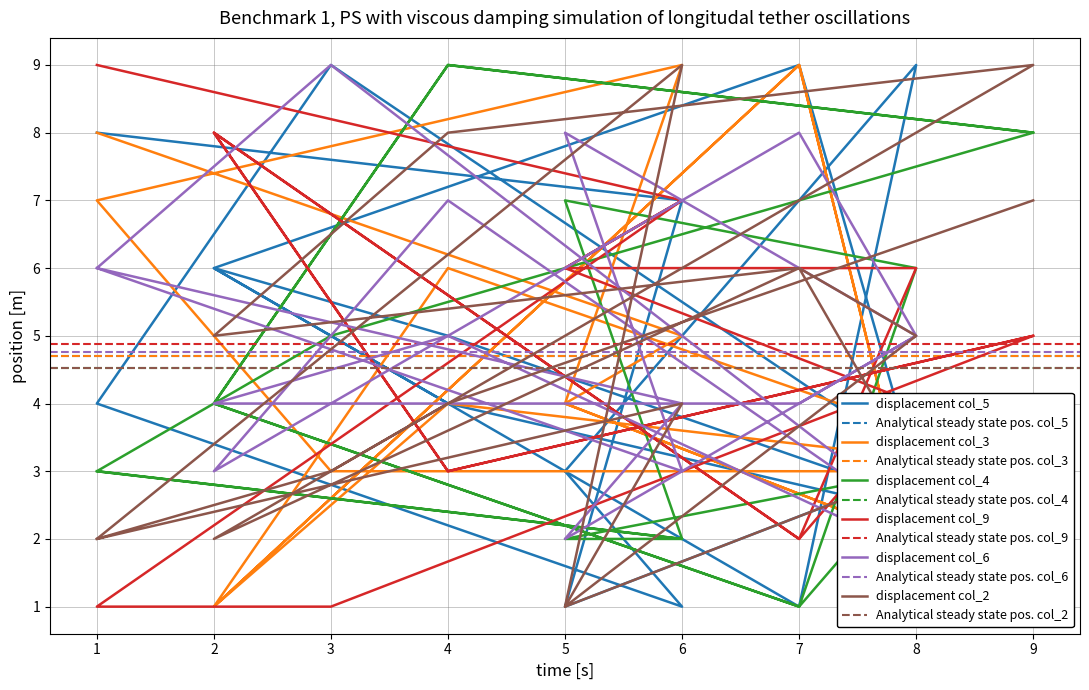

What is the total value across all series at 3?

30